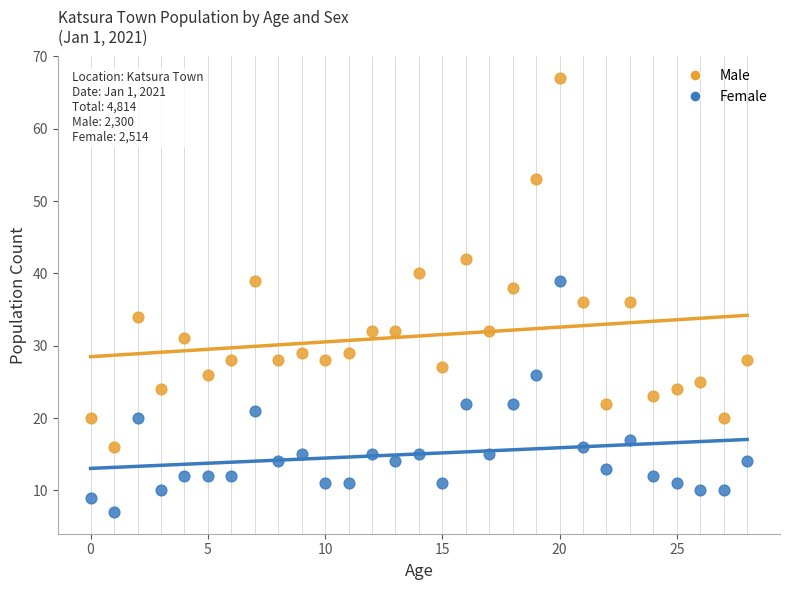

Across all data points, what is the range of Y values (max minus min)?

60